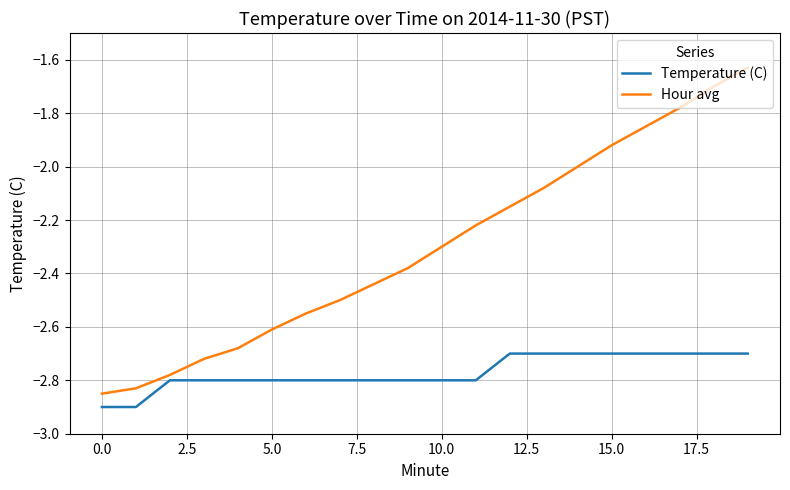

List the series in order of their overall mean, lowest first.

Temperature (C), Hour avg